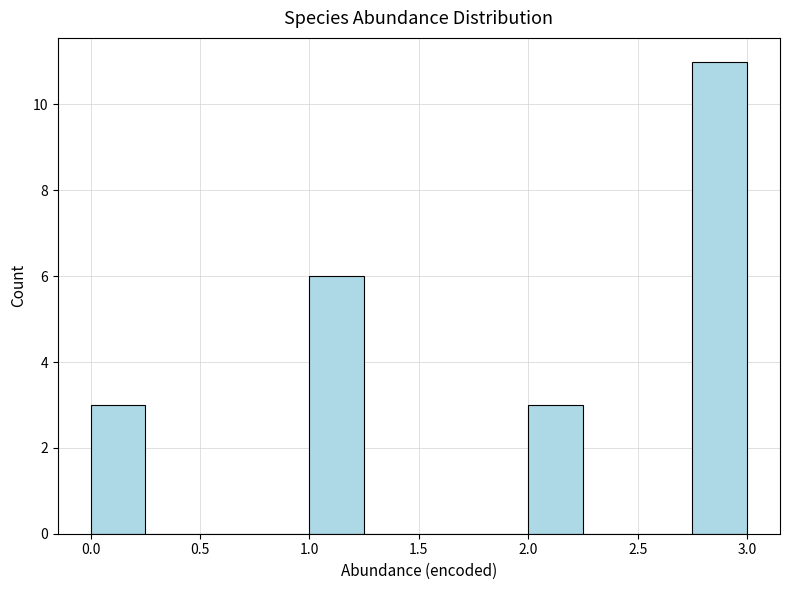

Reading left to right, transcribe this chart: for each bar, give the range it covers on the x-axis and its height. The values are not printed on the chart, so give them approximately, as read against the axis.

0.00 to 0.25: 3
0.25 to 0.50: 0
0.50 to 0.75: 0
0.75 to 1.00: 0
1.00 to 1.25: 6
1.25 to 1.50: 0
1.50 to 1.75: 0
1.75 to 2.00: 0
2.00 to 2.25: 3
2.25 to 2.50: 0
2.50 to 2.75: 0
2.75 to 3.00: 11